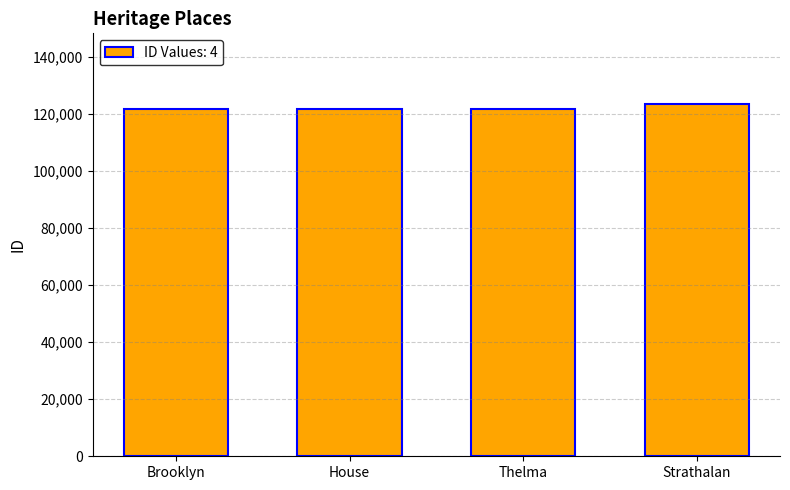

The value at Brooklyn is 121524. True or false?

True